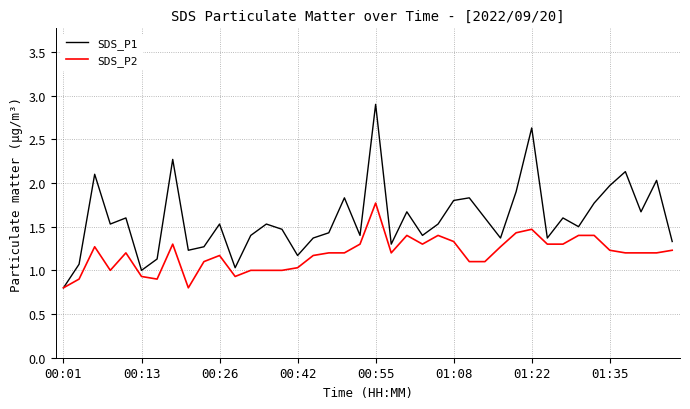

List the series in order of their overall mean, lowest first.

SDS_P2, SDS_P1